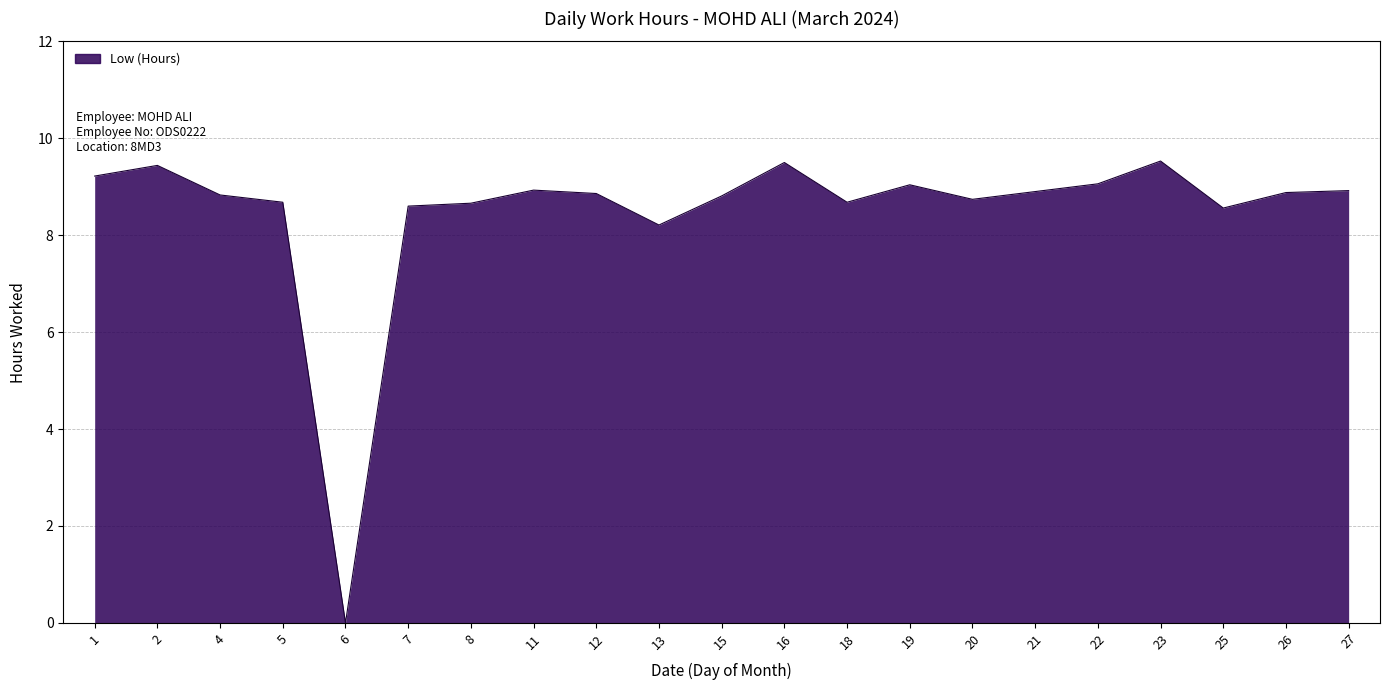

What is the ratio of the value at 21 to the value at 7?

1.0